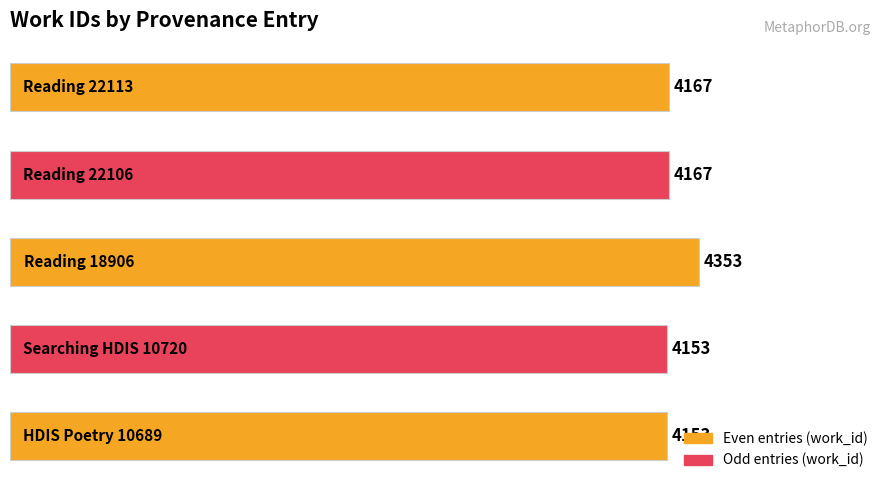

What is the smallest value displayed?

4153